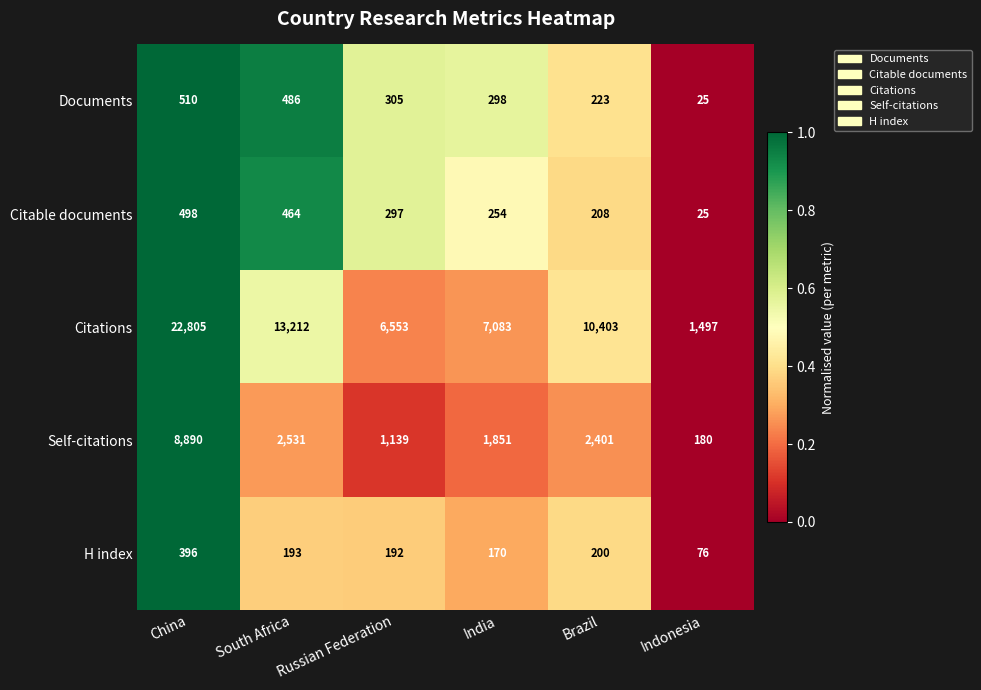

What is the greatest value displayed?

22805